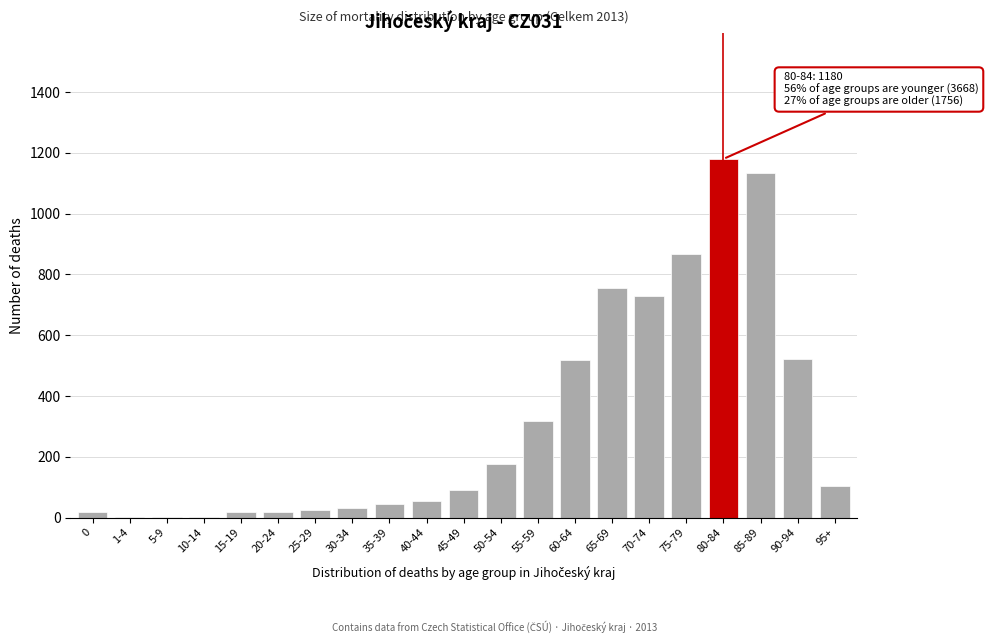

What is the maximum value shown in the chart?

1180